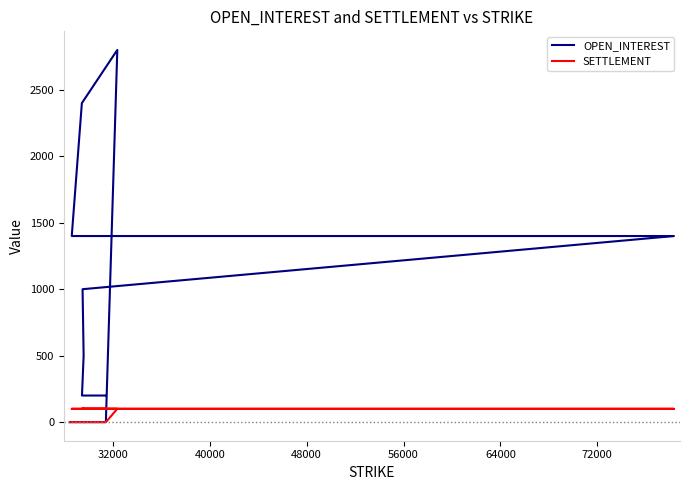

How many series are shown in this chart?

2